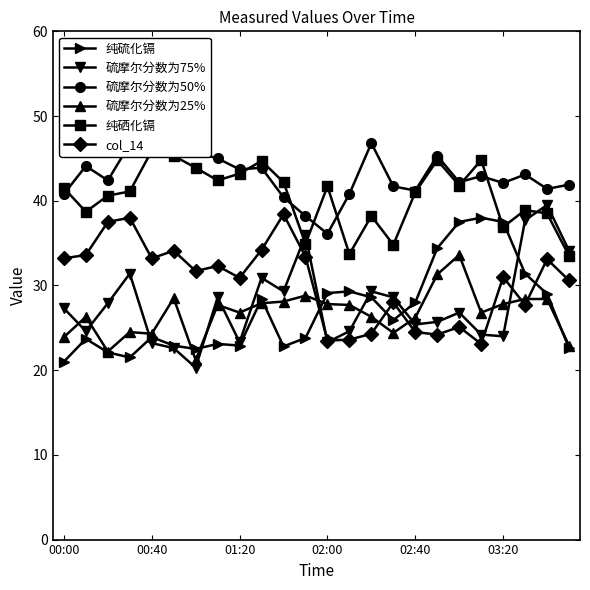

What is the minimum value for col_14?

23.1